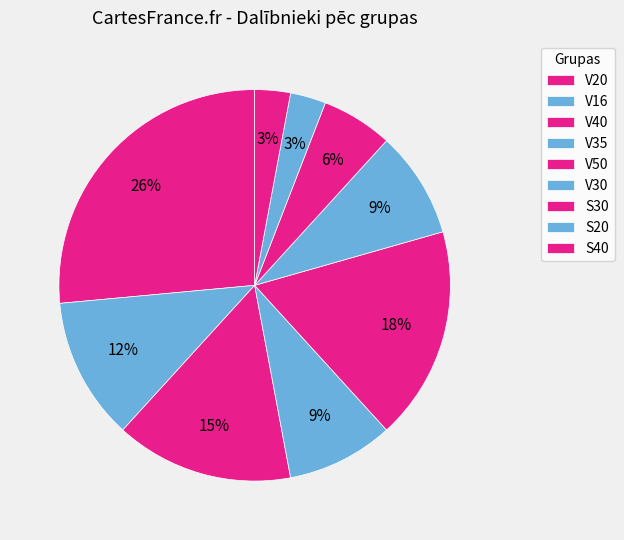

Is there a majority slice in this chart?

No